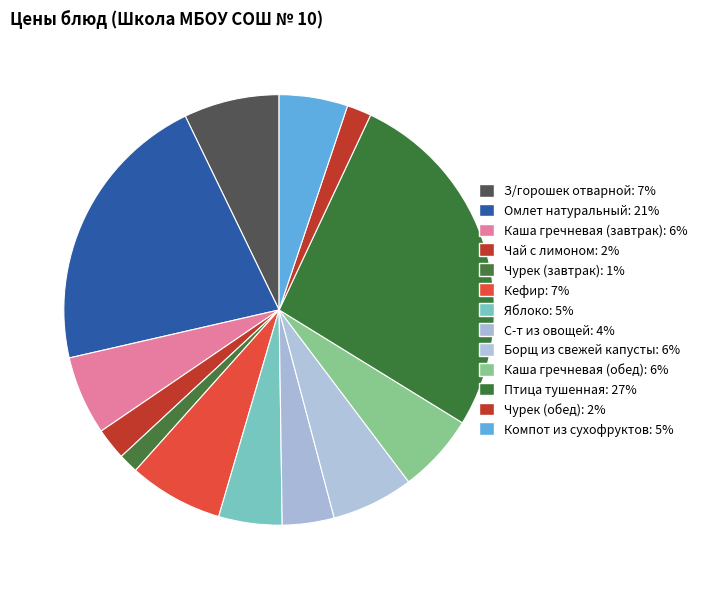

Count the number of slices in the pie.

13